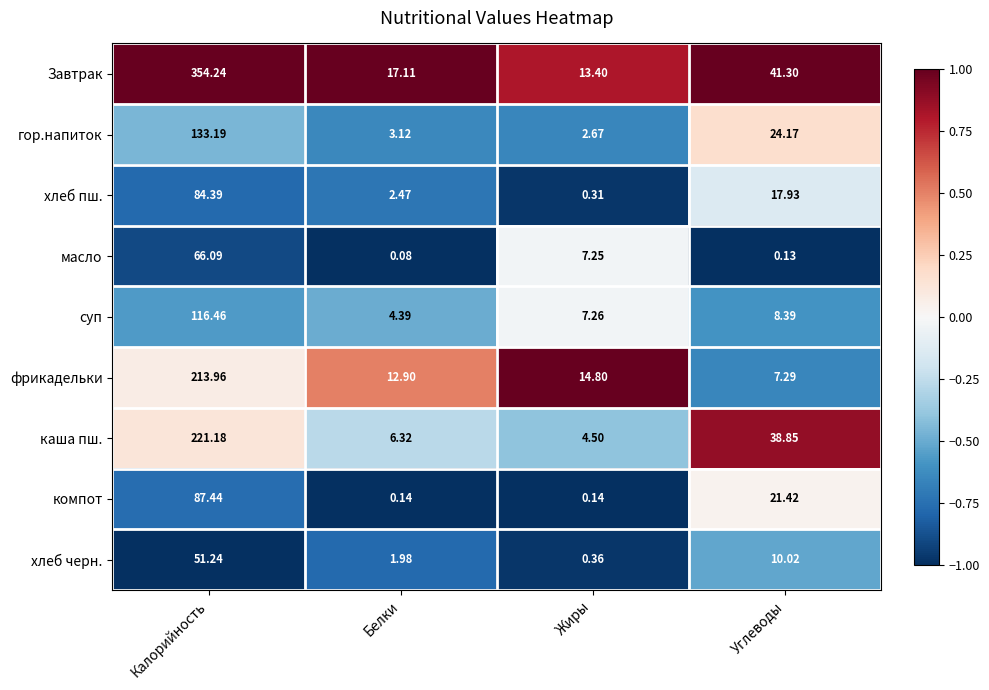

Which series has the largest total across all categories?

Завтрак